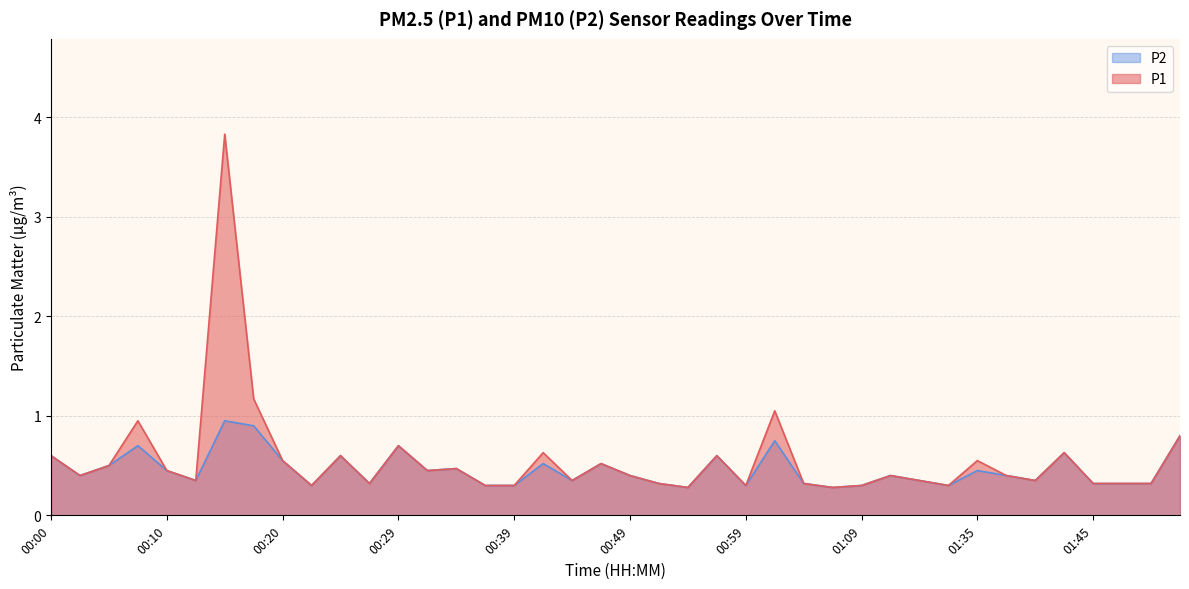

What is the average value of the P2 series?

0.5